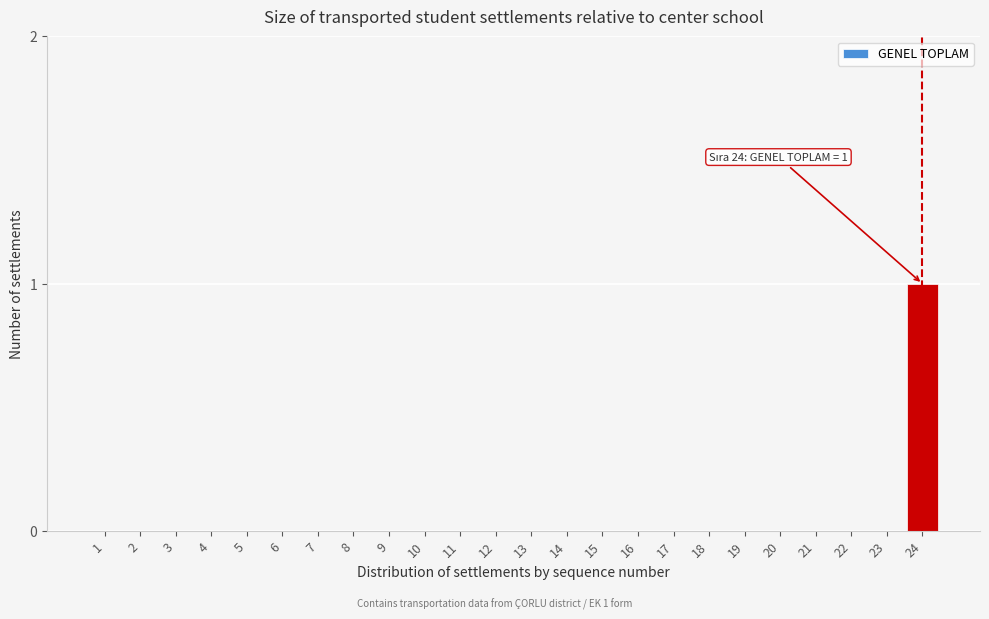

Reading left to right, transcribe all the data shown in this chart.

1=0	2=0	3=0	4=0	5=0	6=0	7=0	8=0	9=0	10=0	11=0	12=0	13=0	14=0	15=0	16=0	17=0	18=0	19=0	20=0	21=0	22=0	23=0	24=1